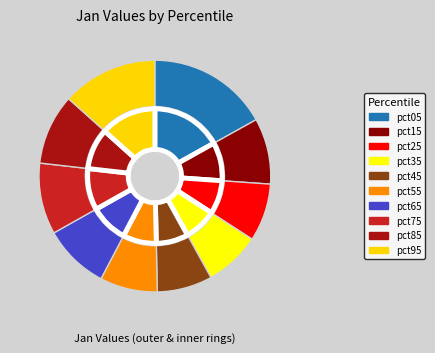

Does pct05 account for over 50% of the chart?

No